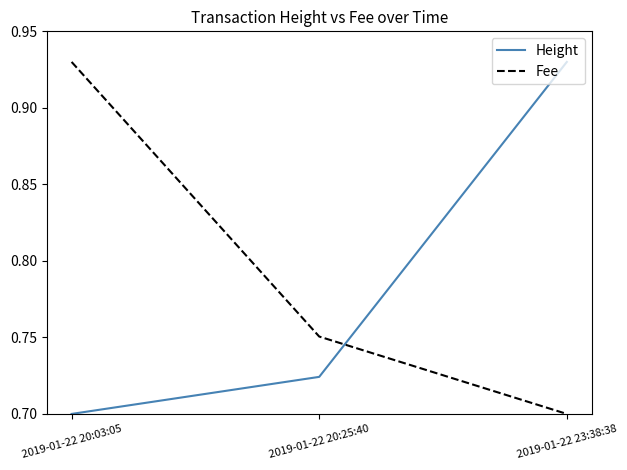

Is the value of Height at 2019-01-22 20:25:40 greater than the value of Fee at 2019-01-22 20:03:05?

No